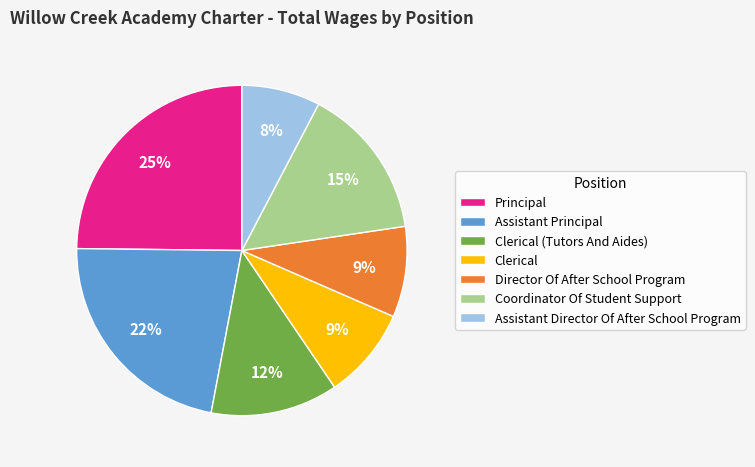

How many slices are in this pie chart?

7